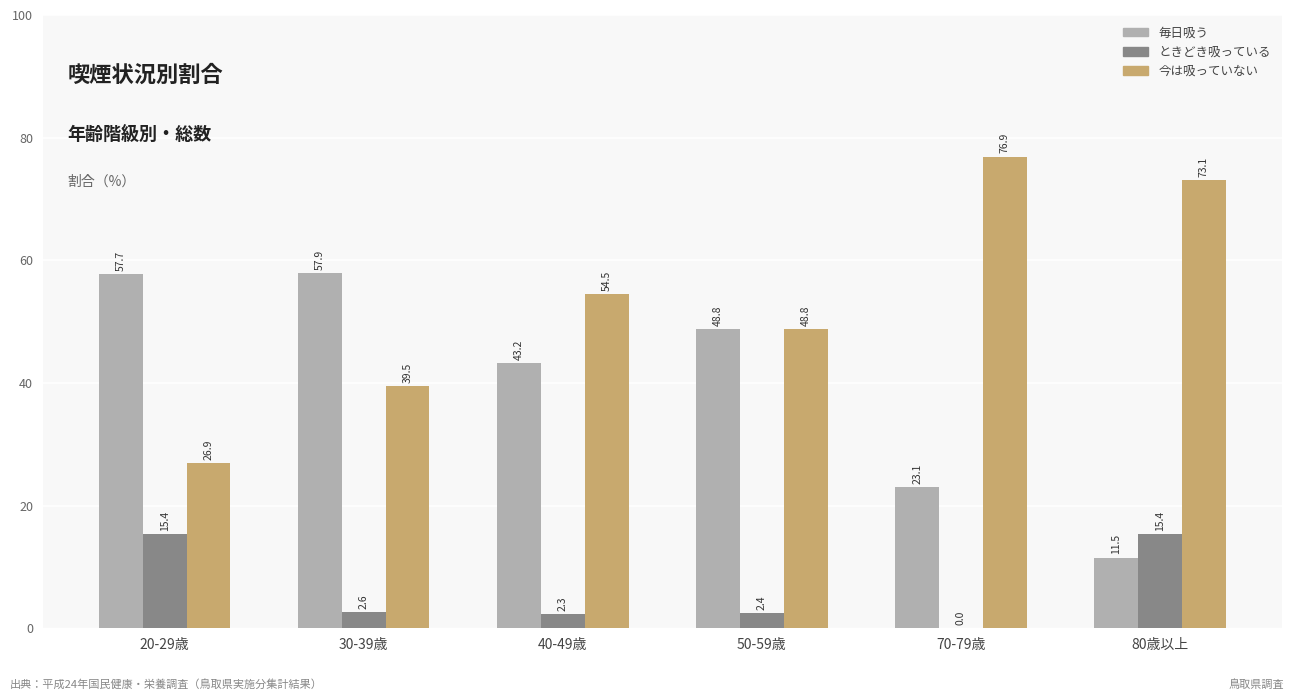

Are the bars horizontal?

No